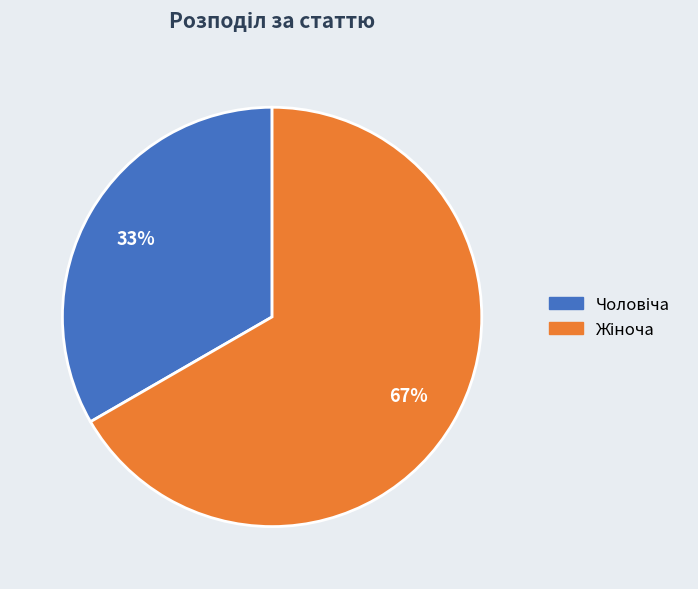

To the nearest percent, what is the average slice percentage?

50%